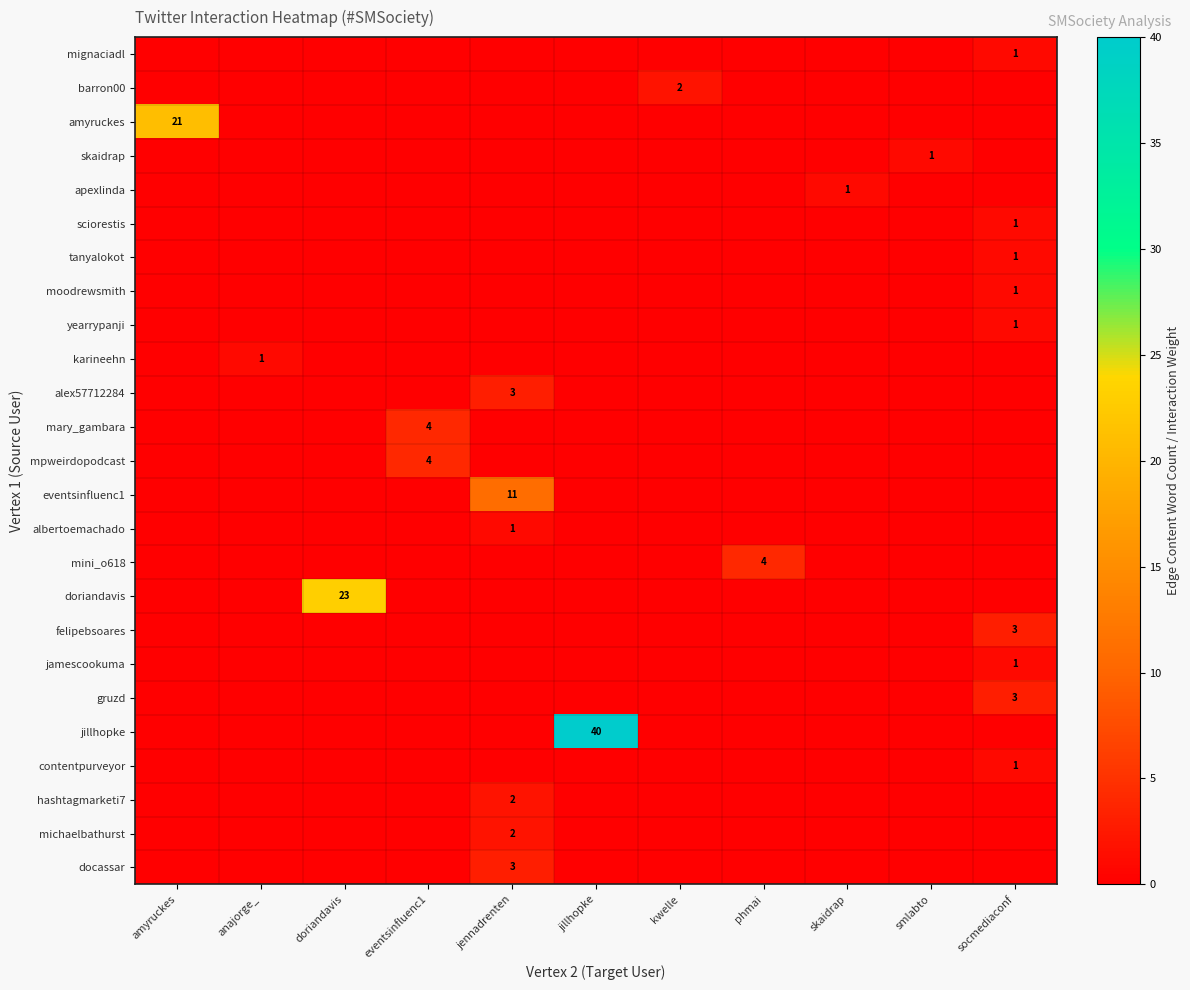

Which series has the largest total across all categories?

row_20